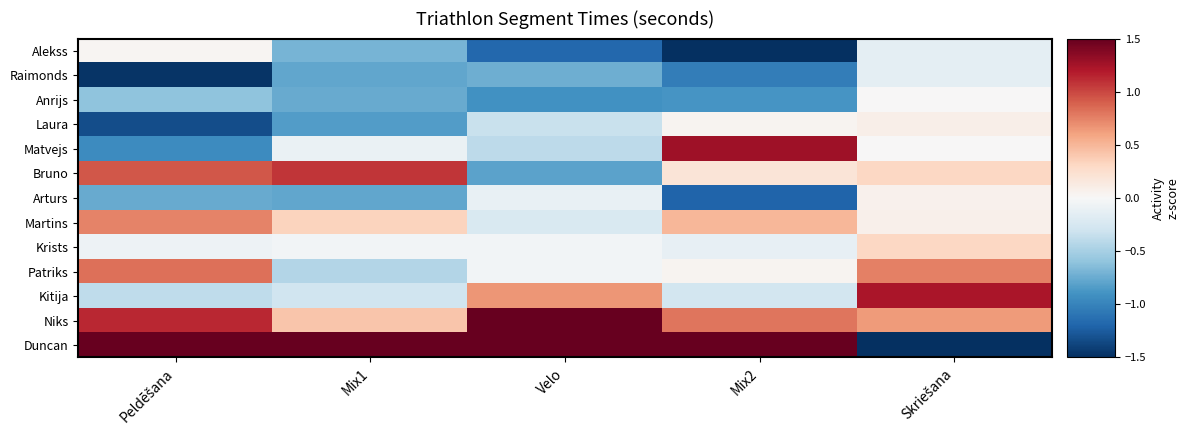

Which series has the largest total across all categories?

Duncan